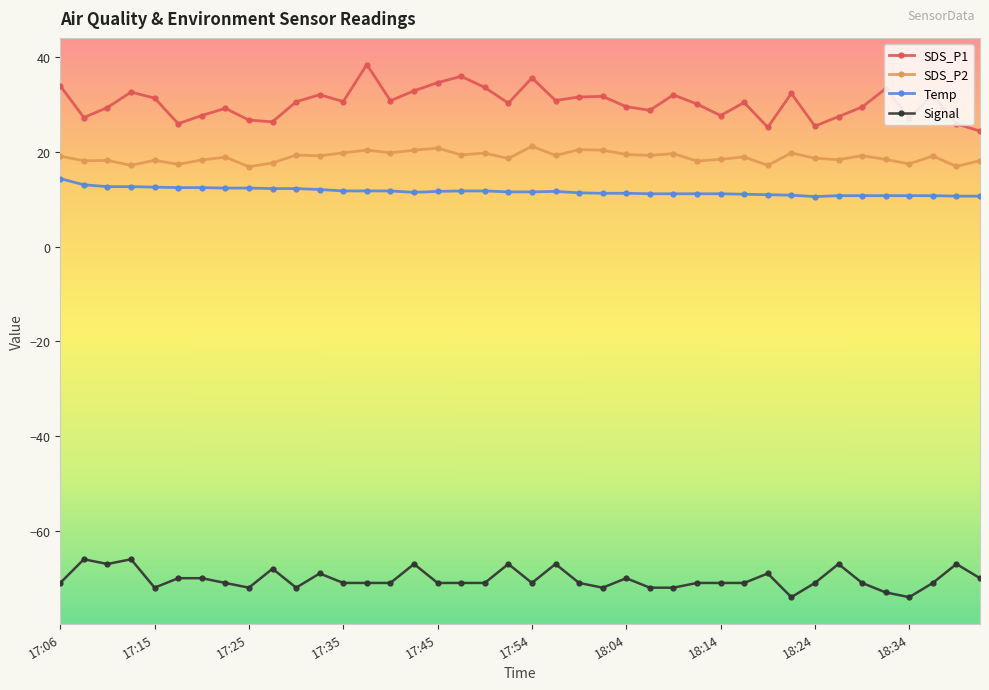

What is the difference between the second highest and minimum values in the SDS_P2 series?

3.9